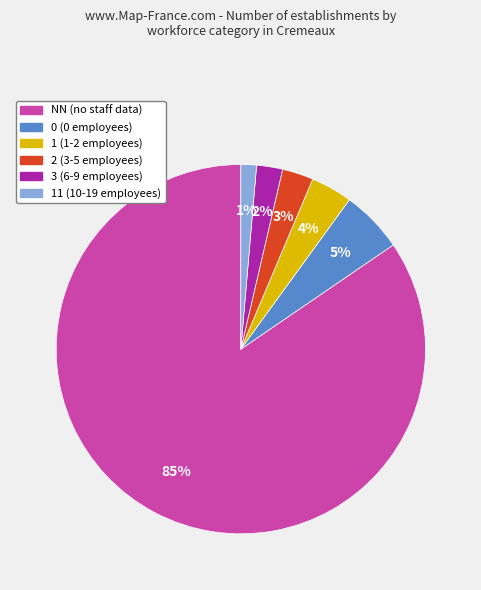

Is there a majority slice in this chart?

Yes